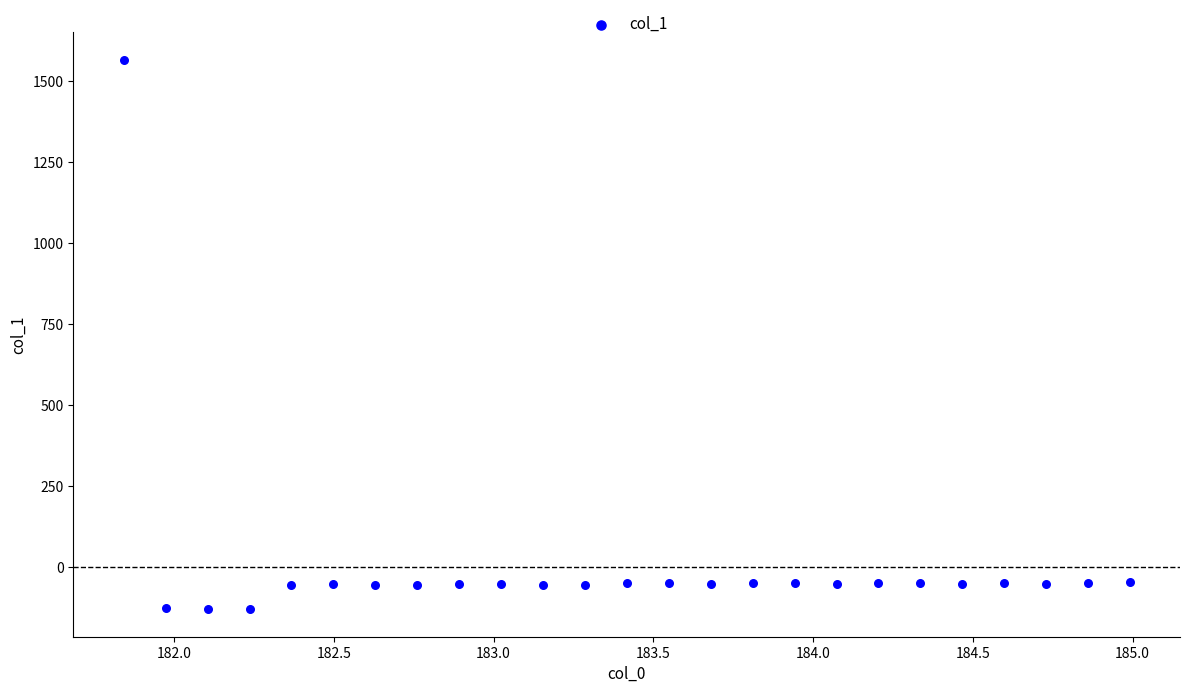

What is the range of Y values (max minus min)?

1694.9